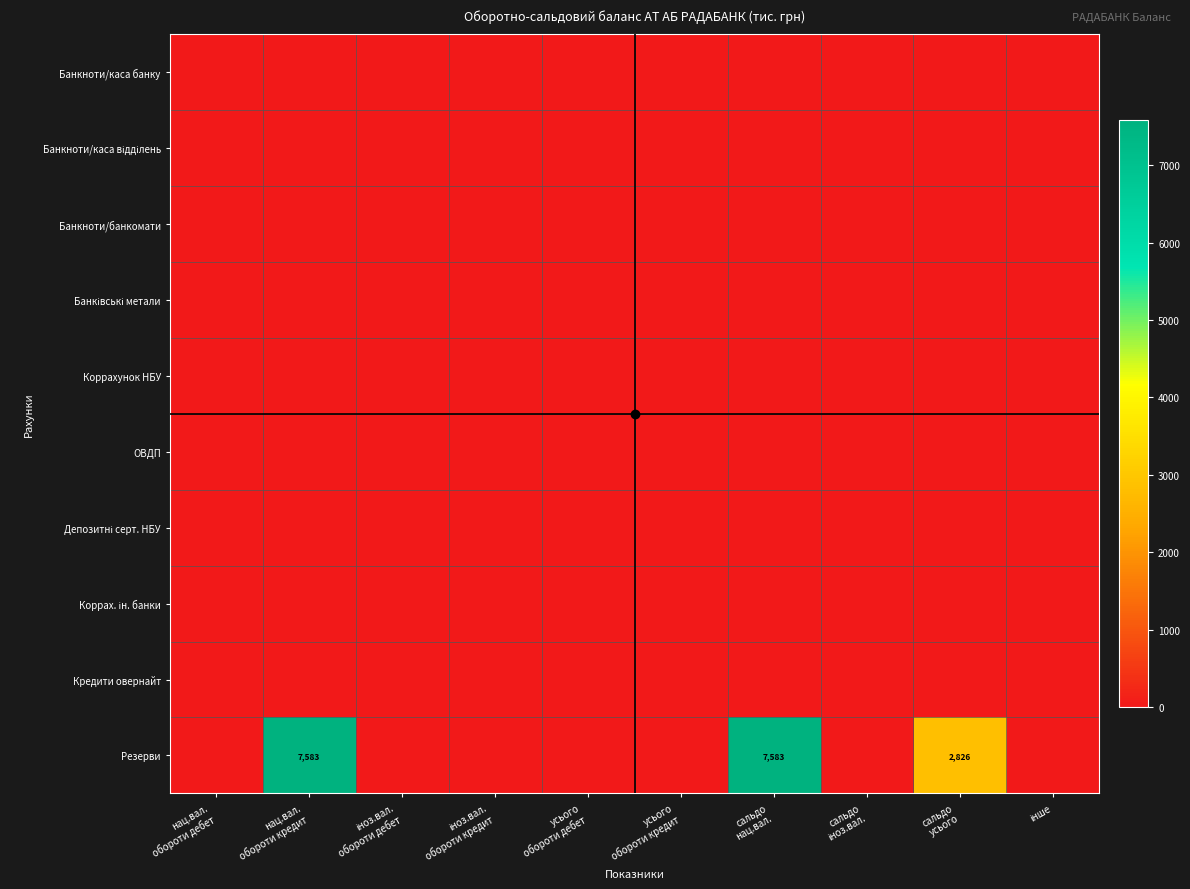

Which series has the largest range (max minus min)?

Резерви